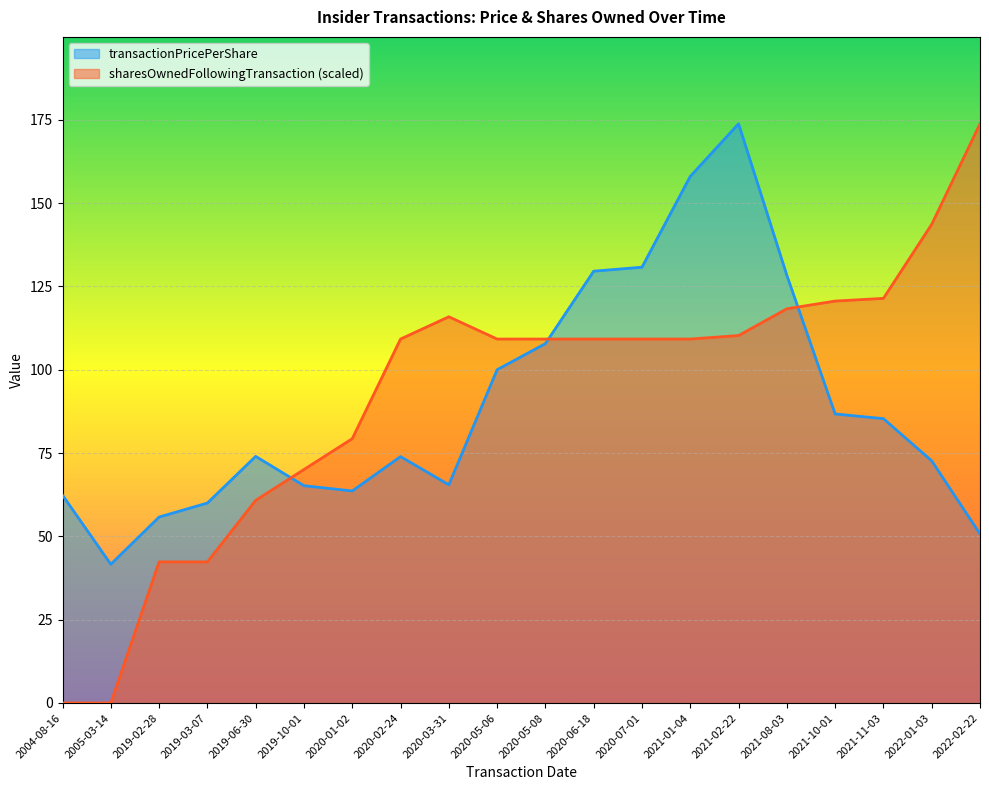

What is the average value of the transactionPricePerShare series?

89.3